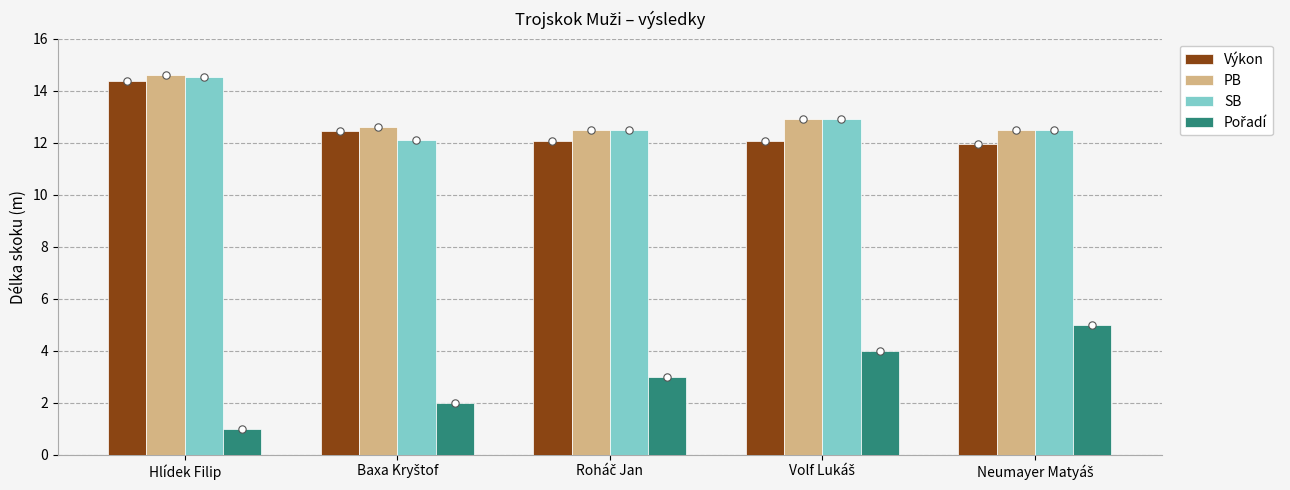

Which series has the widest spread of Y values?

Pořadí